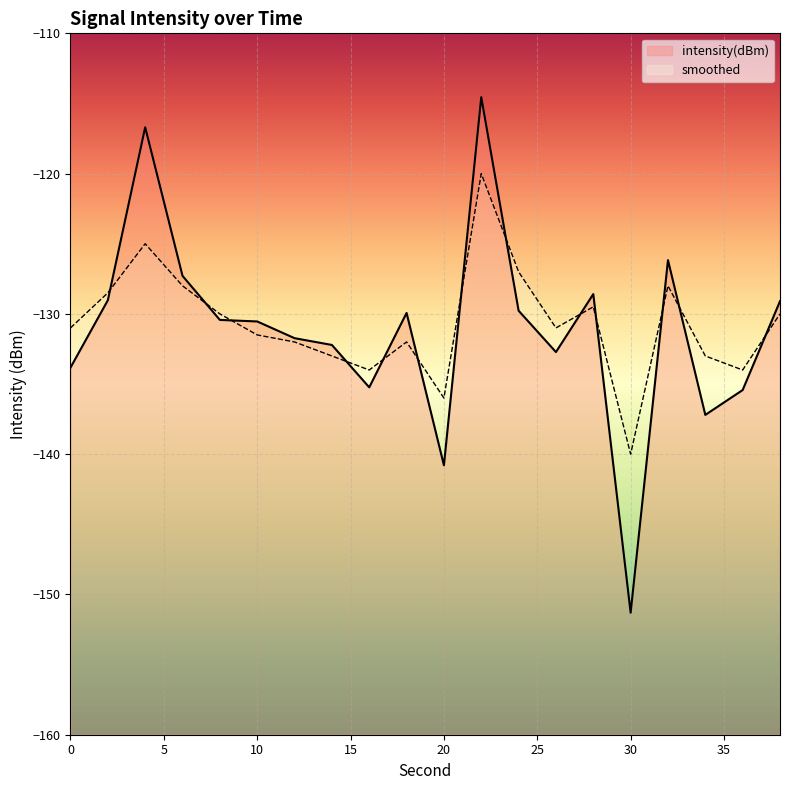

Rank the series at 30 from highest to lowest value.

smoothed, intensity(dBm)